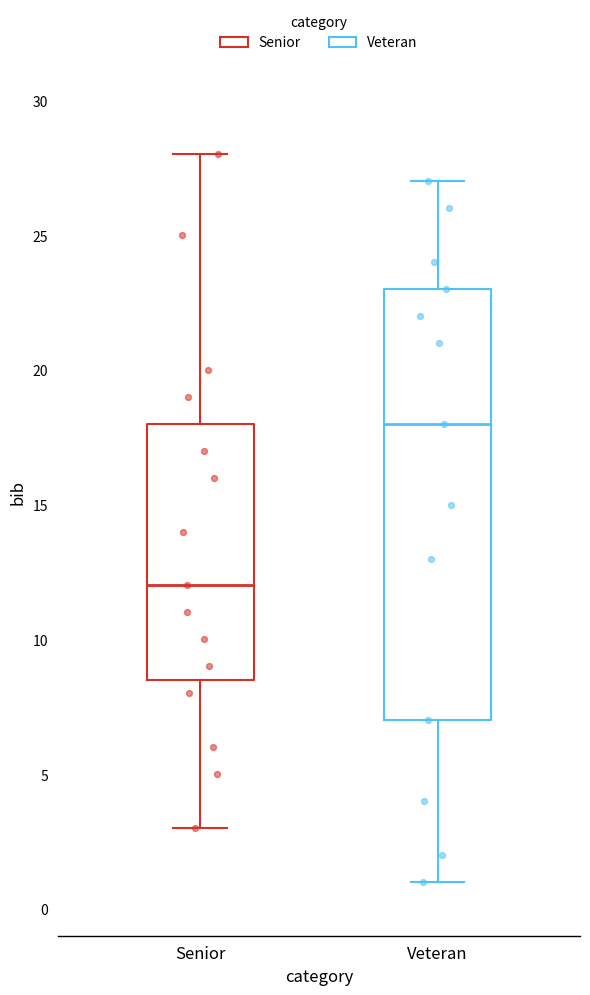

Reading left to right, transcribe this box plot: for each box, give where its median line is, the range the box spans, and where its two whiskers end, as read against the y-axis. The values are not printed on the chart, so give them approximately, as read against the axis.

Senior: median 12.0, box 8.5 to 18.0, whiskers 3.0 to 28.0
Veteran: median 18.0, box 7.0 to 23.0, whiskers 1.0 to 27.0